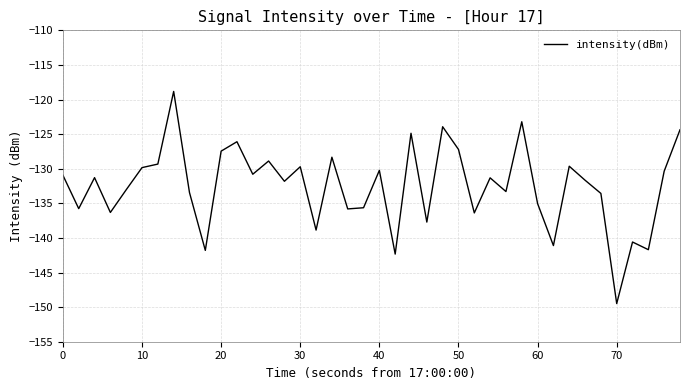

What is the smallest value displayed?

-149.5